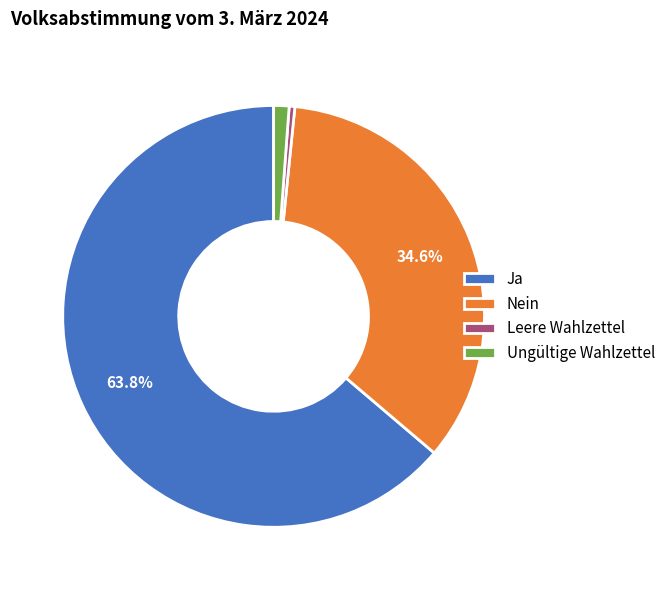

Does Ungültige Wahlzettel account for over 50% of the chart?

No